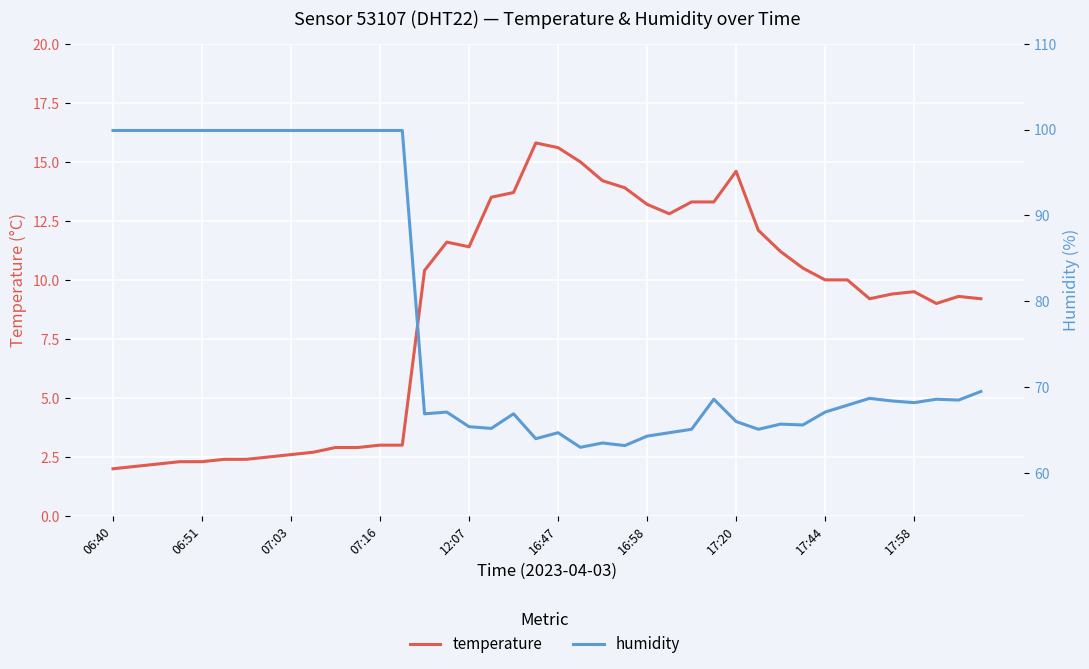

What are all the series names shown in the legend?

temperature, humidity